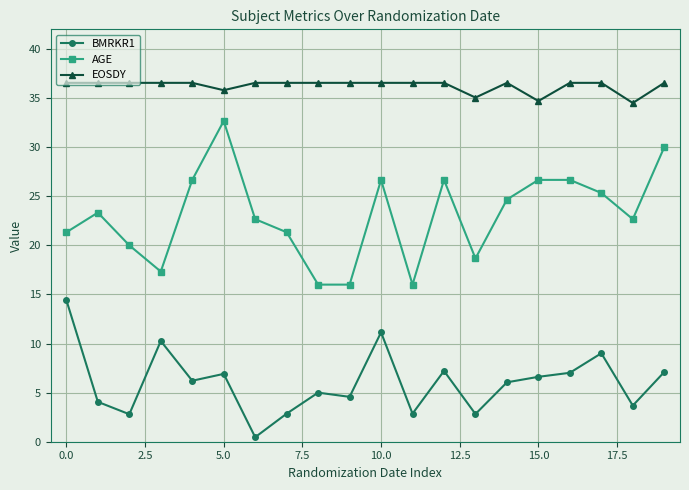

True or false: AGE and EOSDY cross at least once.

False